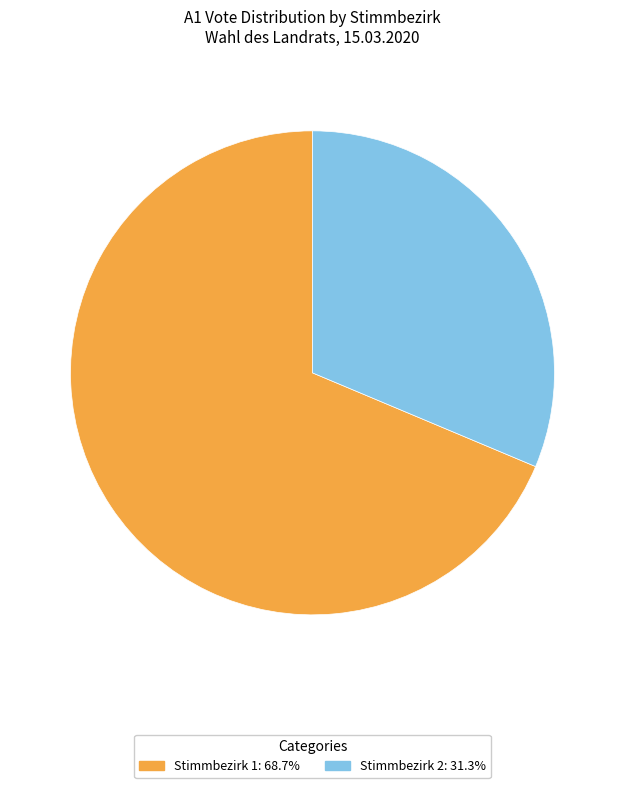

Approximately how many times larger is the value at Stimmbezirk 1: 68.7% compared to Stimmbezirk 2: 31.3%?

2.2